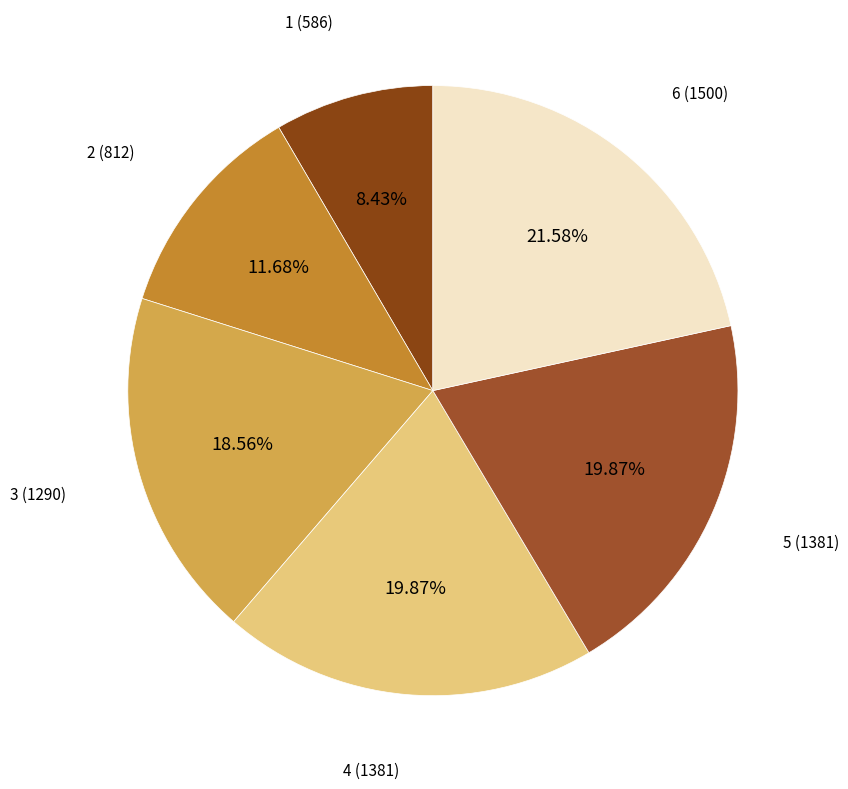

Does 5 account for over 50% of the chart?

No